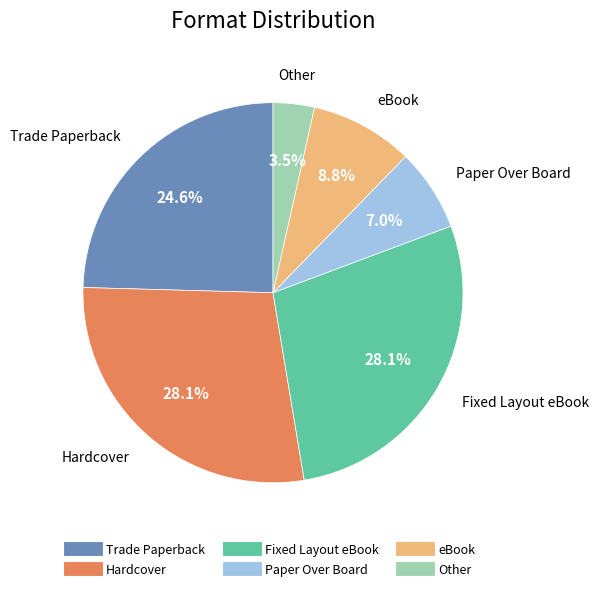

Does Fixed Layout eBook account for over 50% of the chart?

No